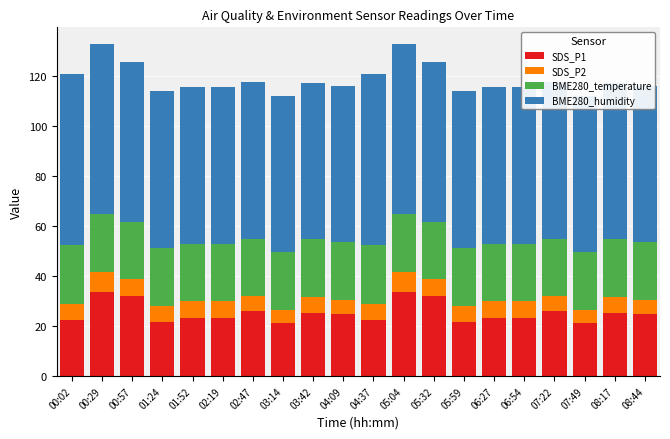

At which category is the sum across all series the highest?

00:29